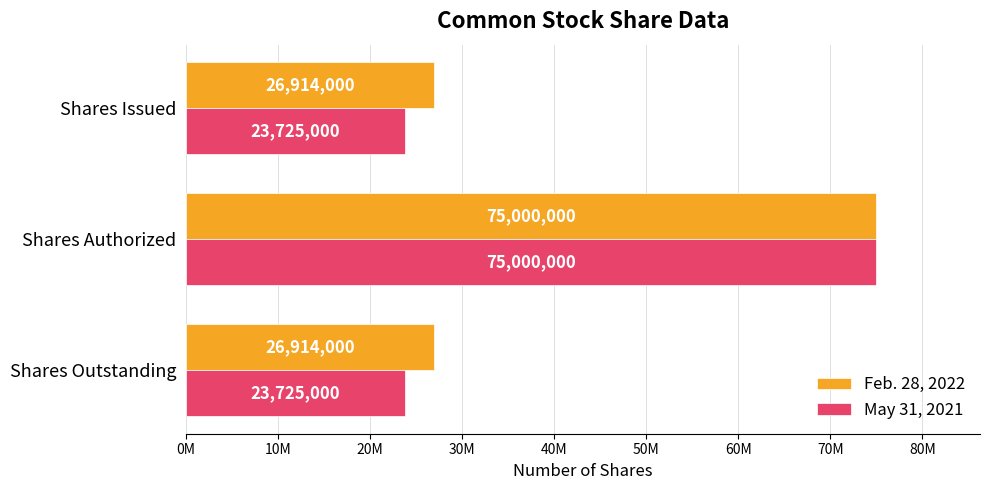

Which category has the highest value in the Feb. 28, 2022 series?

Shares Authorized